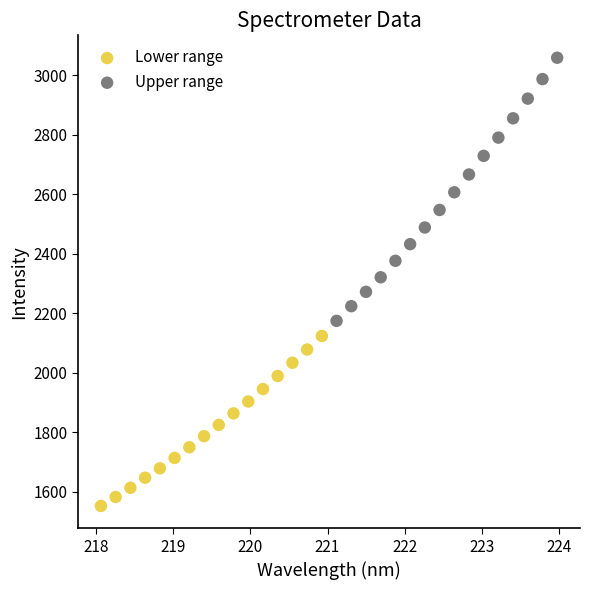

Which series reaches the minimum Y coordinate?

Lower range